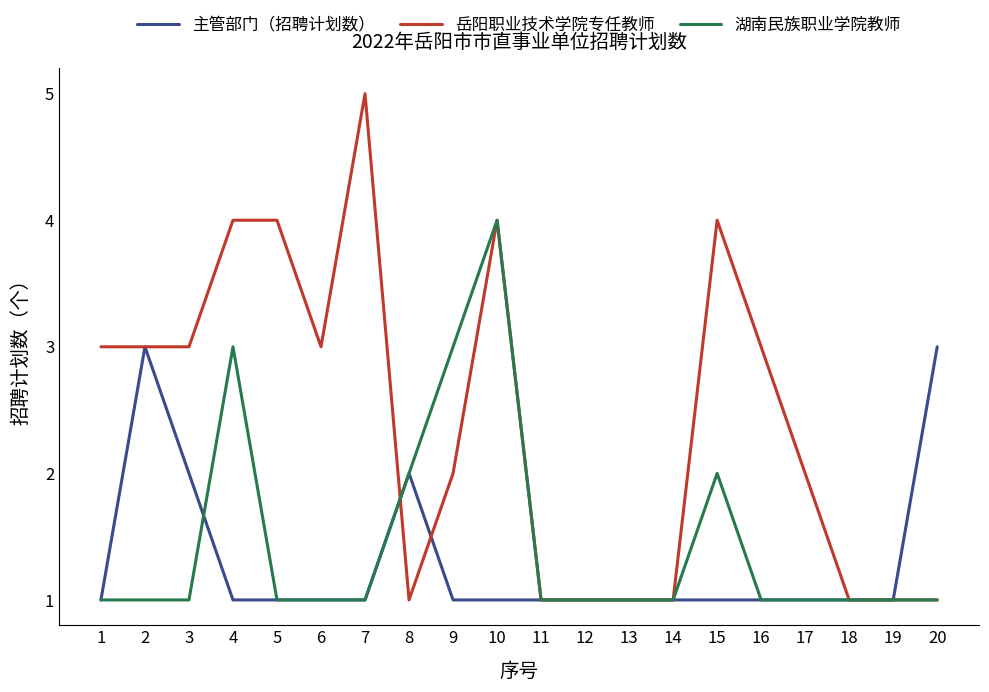

What is the difference between the 岳阳职业技术学院专任教师 values at 11 and 10?

3